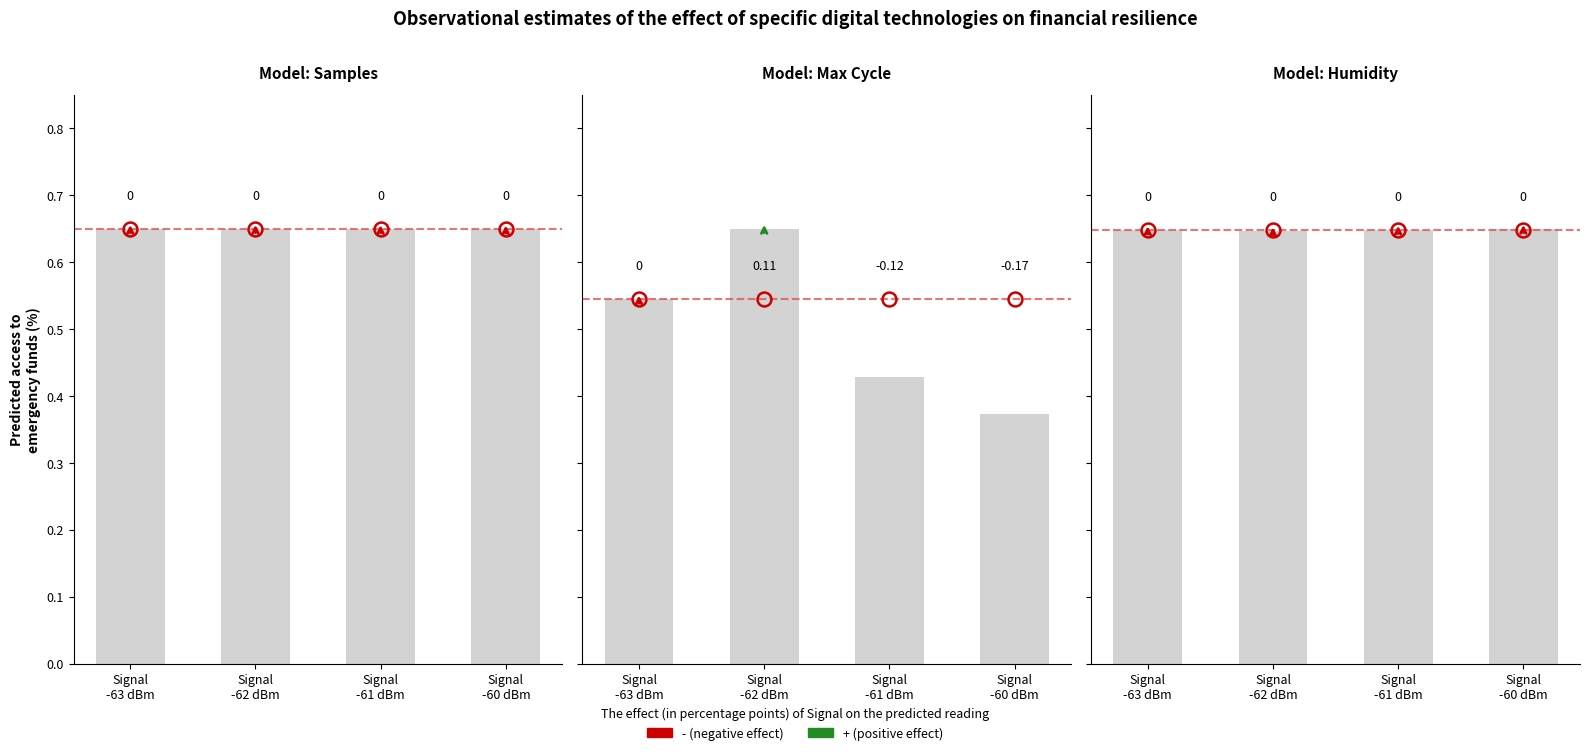

True or false: the data shows 0.6 at Signal
-62 dBm.

True